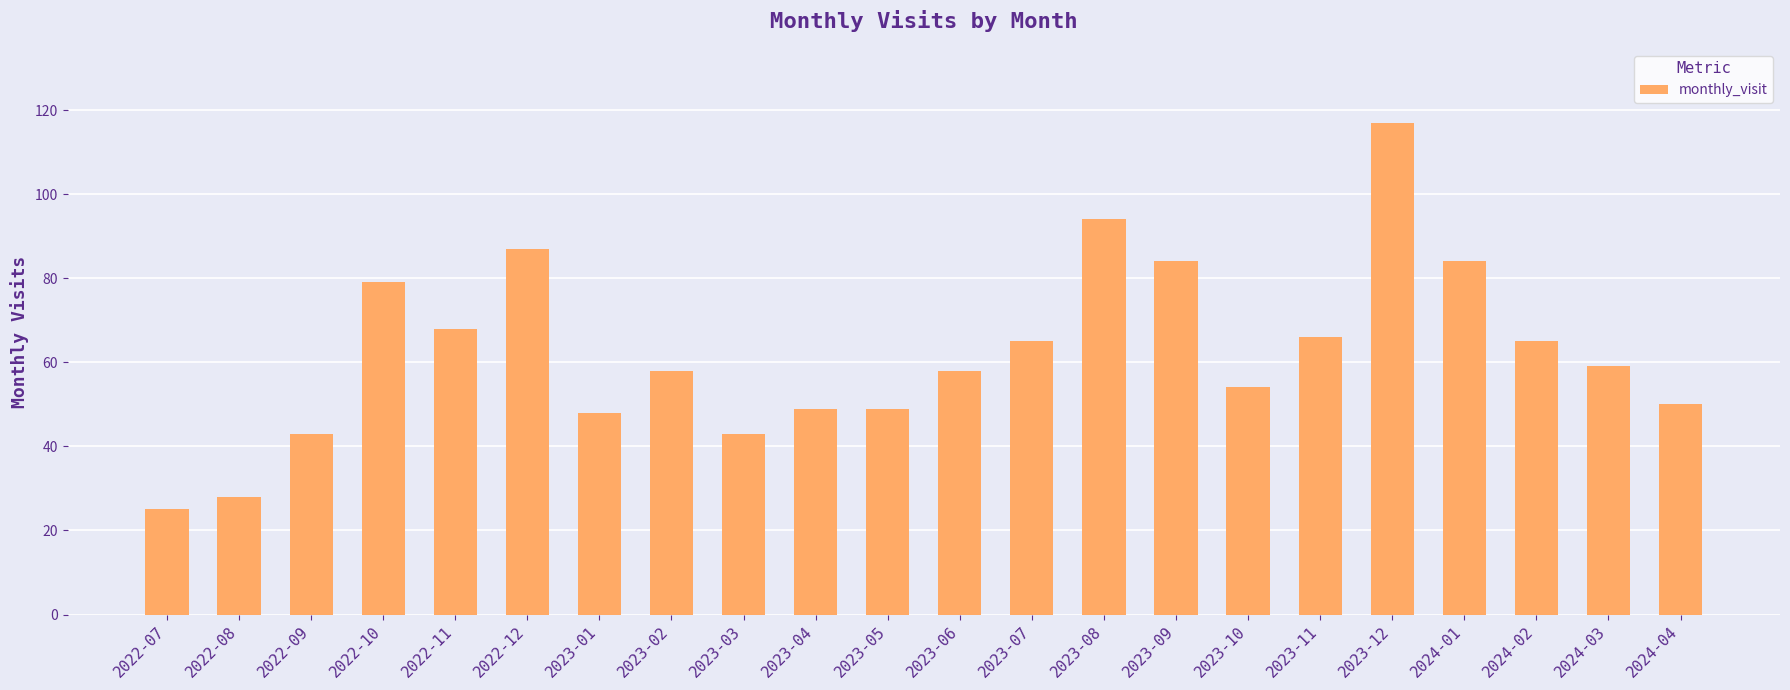

Reading left to right, list all the values displayed in this chart.

25	28	43	79	68	87	48	58	43	49	49	58	65	94	84	54	66	117	84	65	59	50